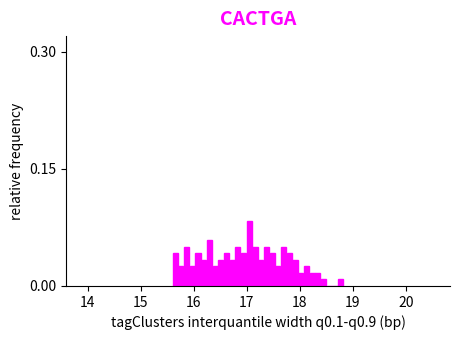

Read against the x-axis, roughly where is the centre of the tallest bar?

17.0